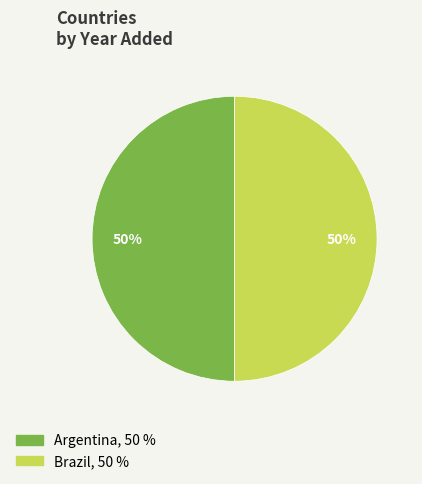

The Argentina slice represents 50% of the pie. True or false?

True